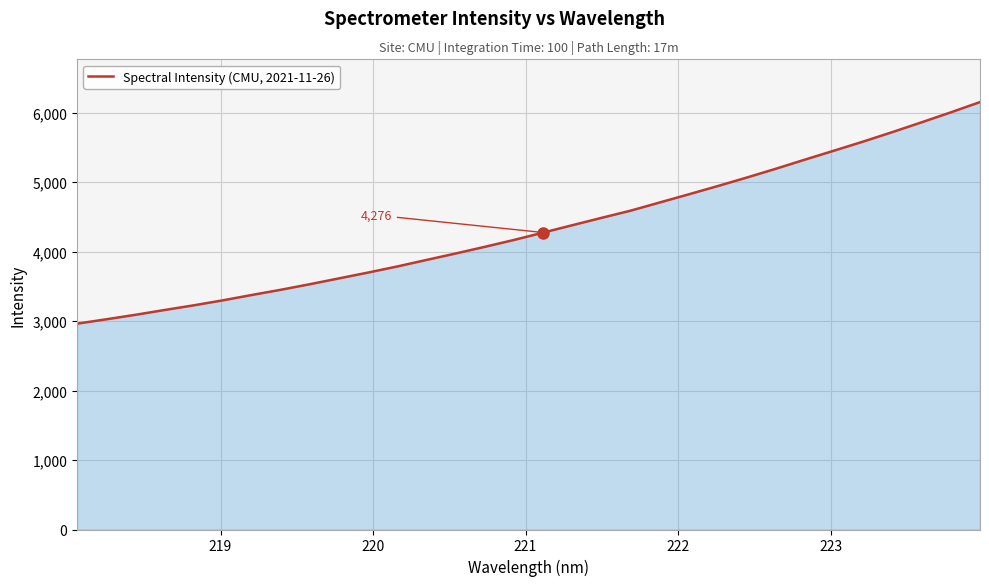

Reading left to right, list all the values displayed in this chart.

2964.0	3026.7	3091.4	3160.5	3227.9	3299.7	3377.5	3452.8	3533.3	3617.1	3701.2	3788.8	3882.6	3975.2	4071.3	4170.2	4275.6	4382.1	4487.7	4591.4	4709.3	4827.1	4946.5	5069.4	5196.4	5327.8	5457.0	5587.5	5723.6	5863.9	6006.8	6154.1